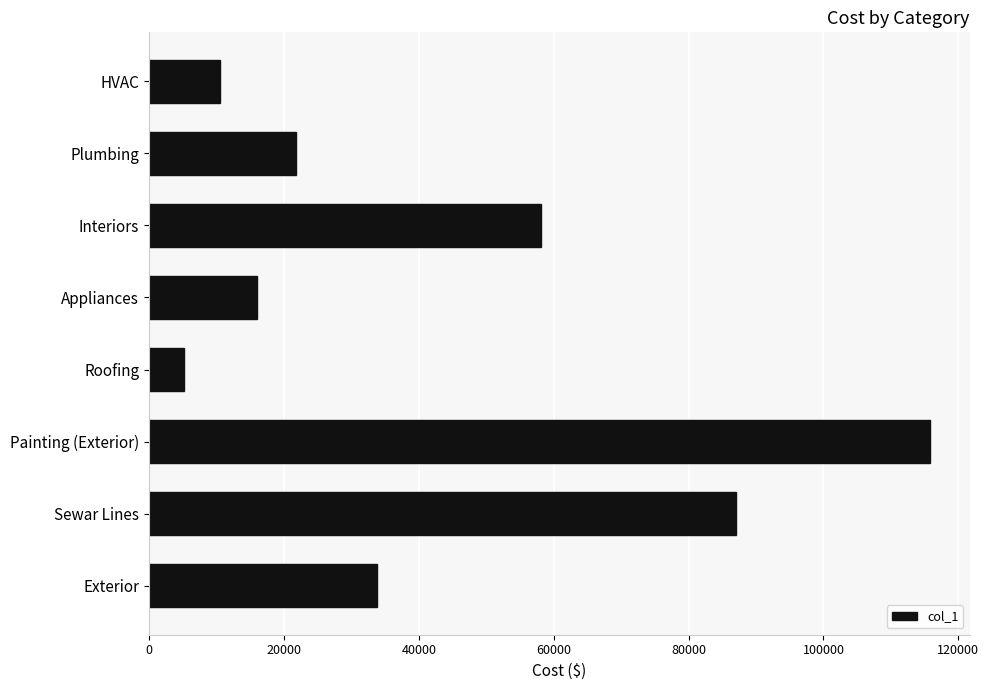

Approximately how many times larger is the value at Interiors compared to Painting (Exterior)?

0.5